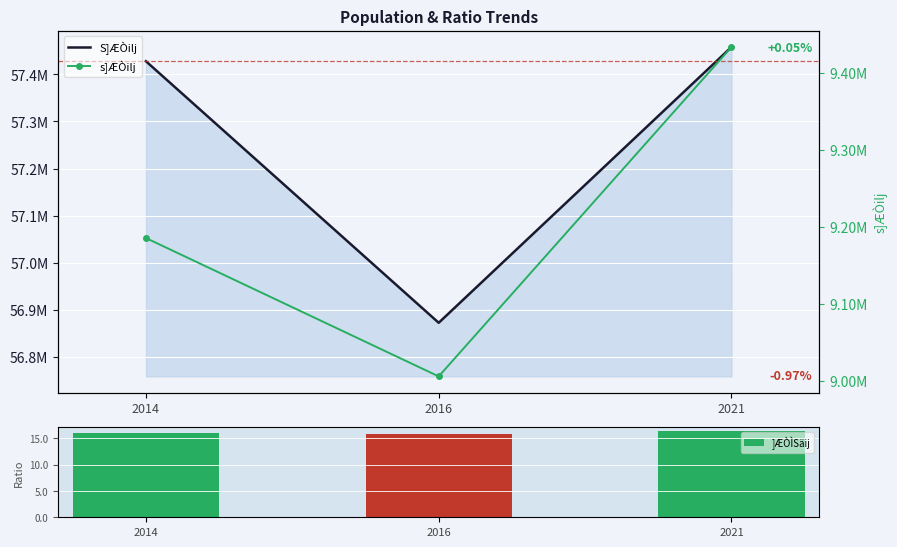

What is the smallest value displayed?

15.8